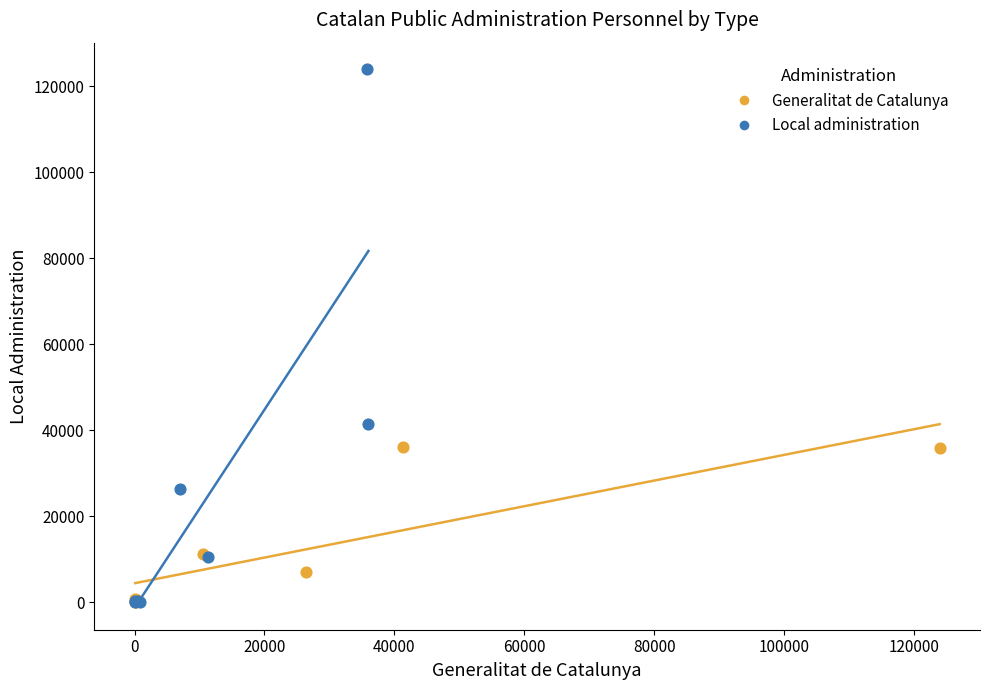

Which series has the largest Y range (max minus min)?

Local administration